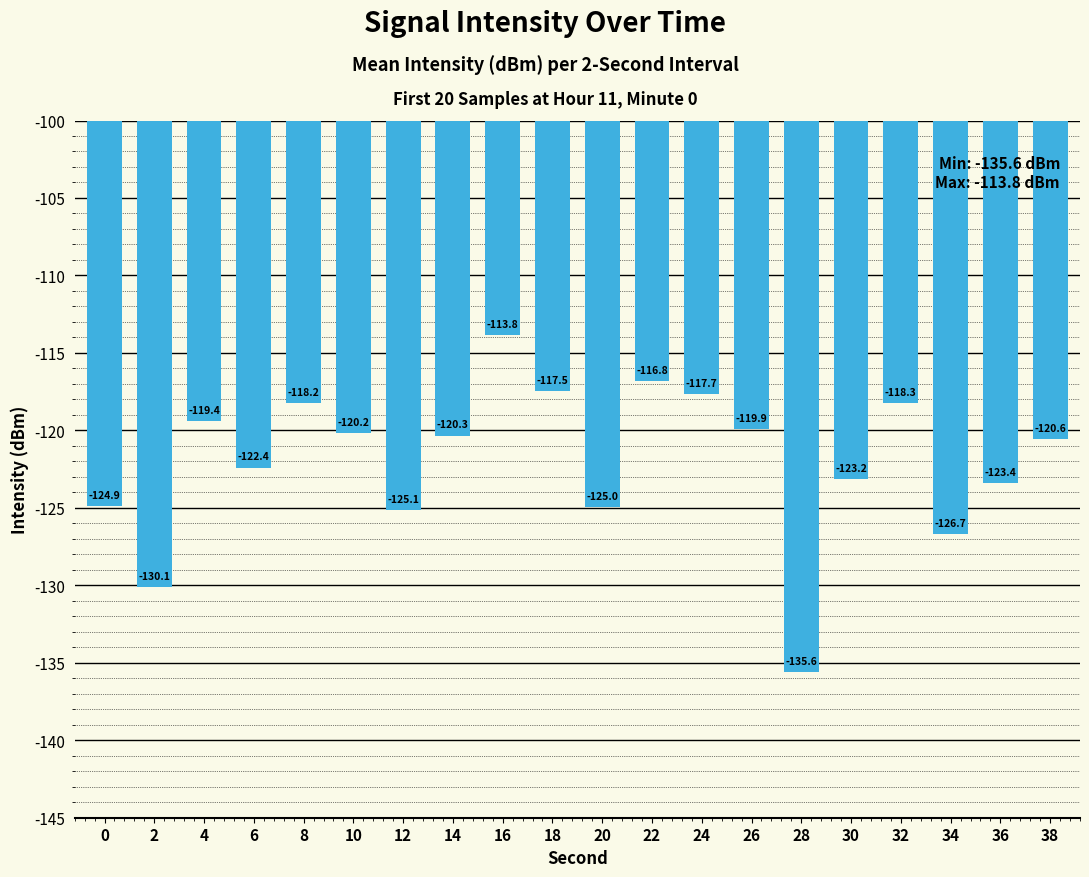

Which label corresponds to the smallest value in the chart?

28